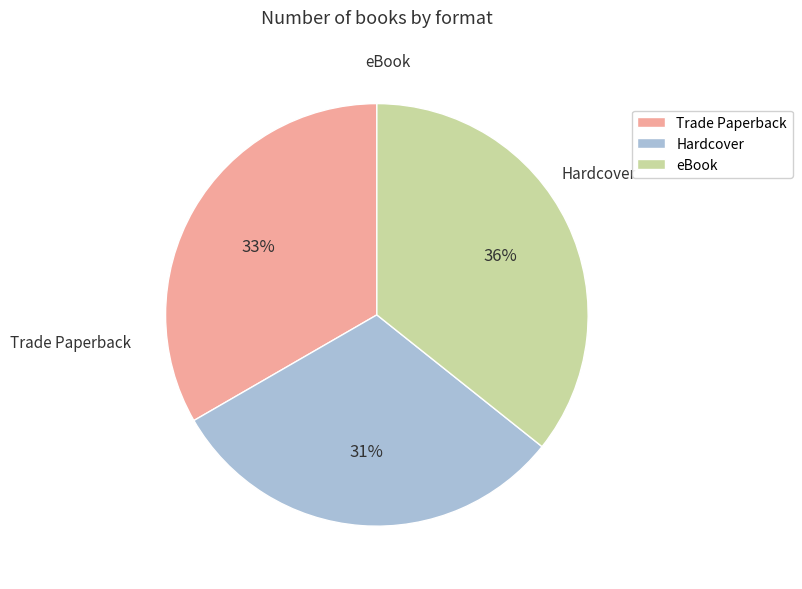

Count the number of slices in the pie.

3